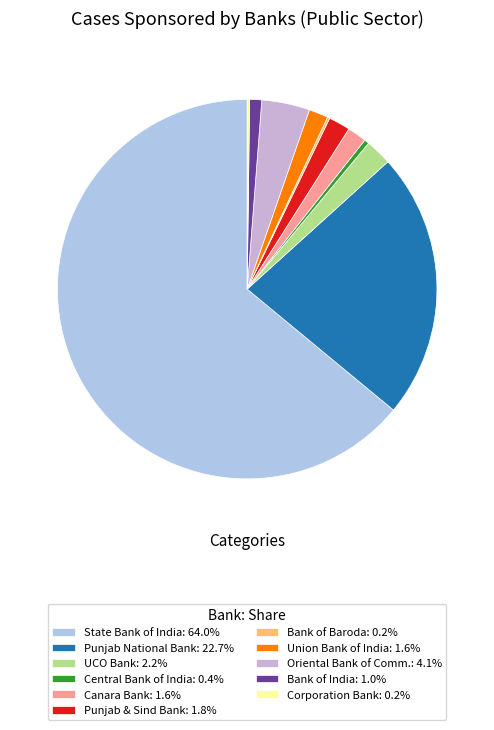

Does Bank of India account for over 50% of the chart?

No